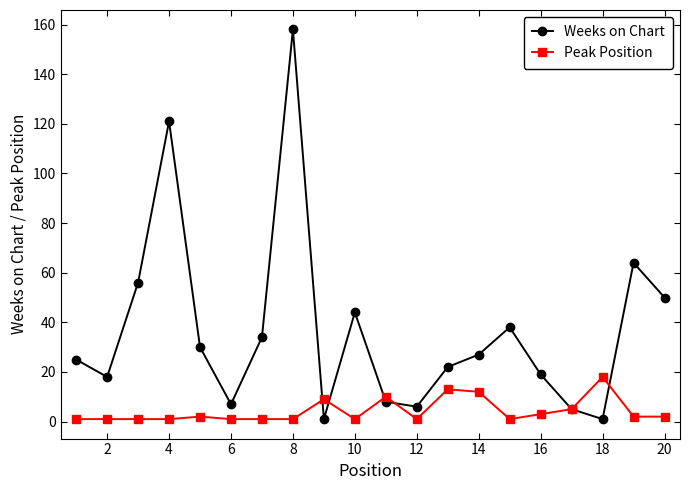

What is the minimum value shown in the chart?

1